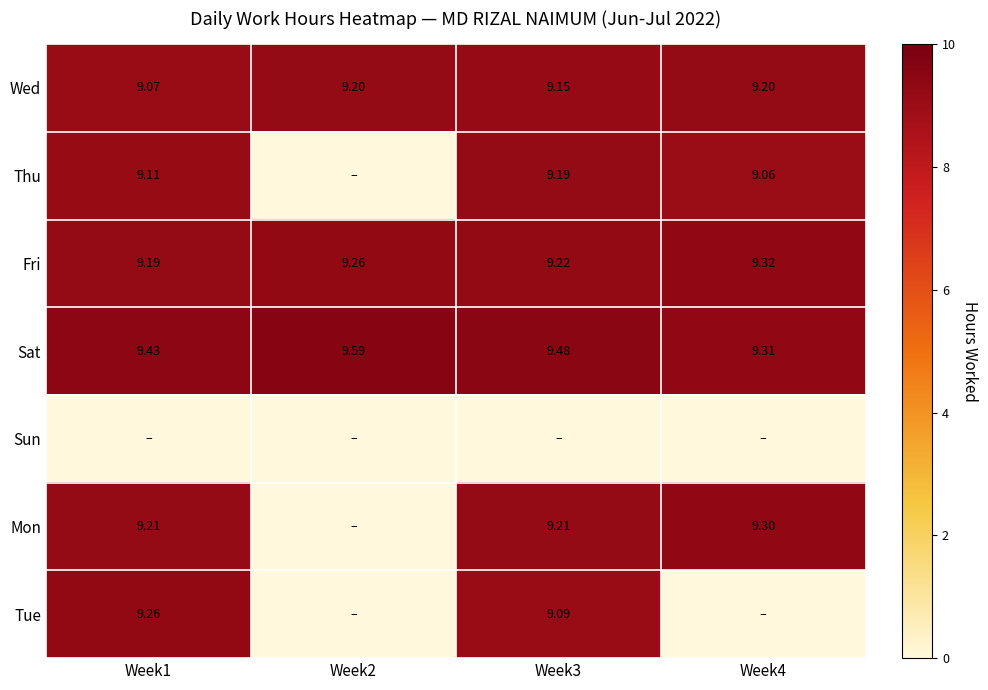

The value of Fri at Week4 is 9.3. True or false?

True